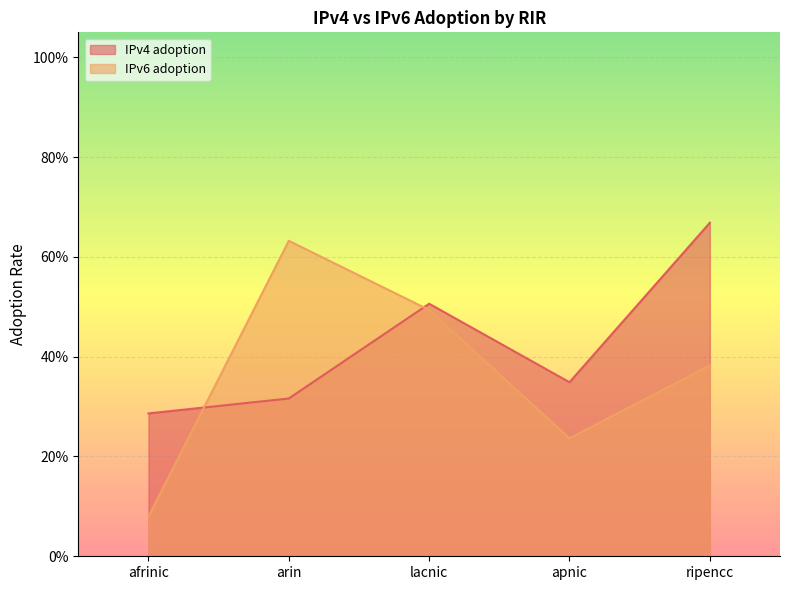

What is the label of the 3rd point from the right?

lacnic